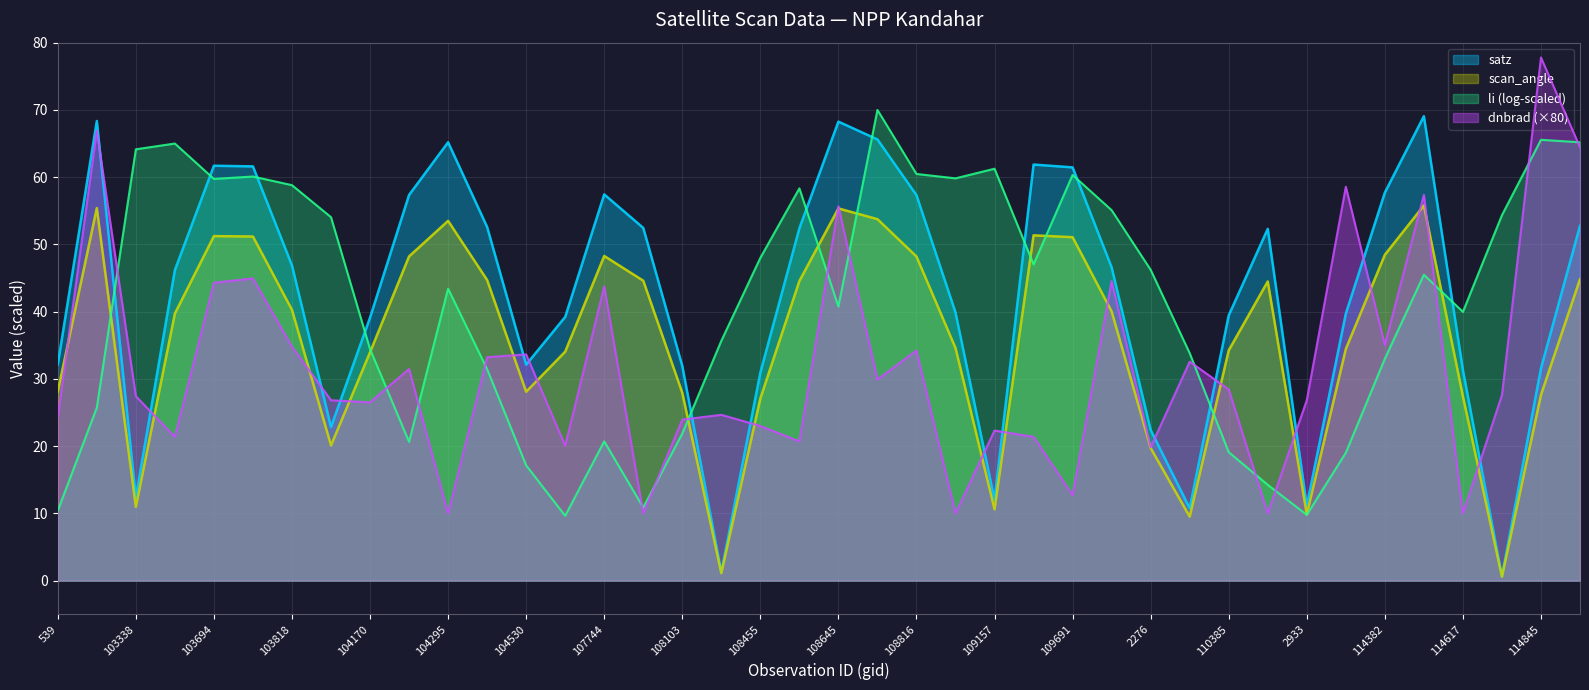

What is the difference between the highest and lowest values at 108103?

10.1